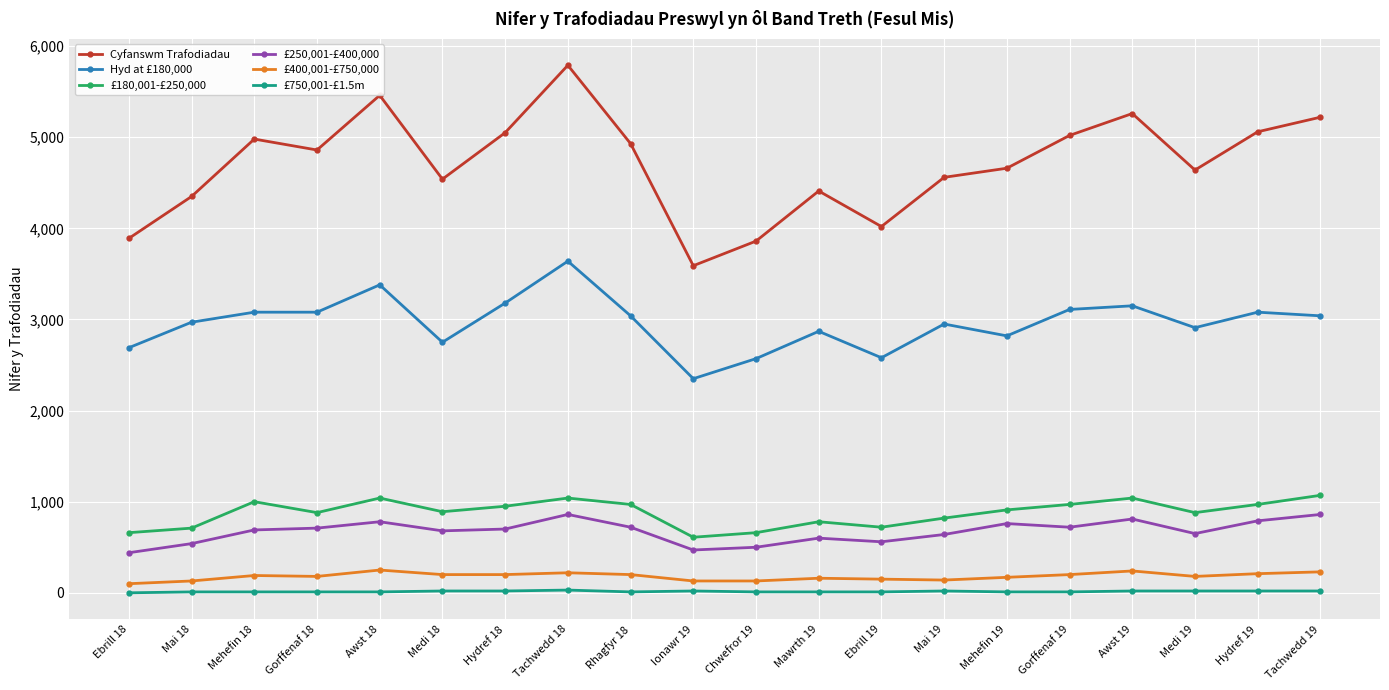

What is the greatest value displayed?

5790